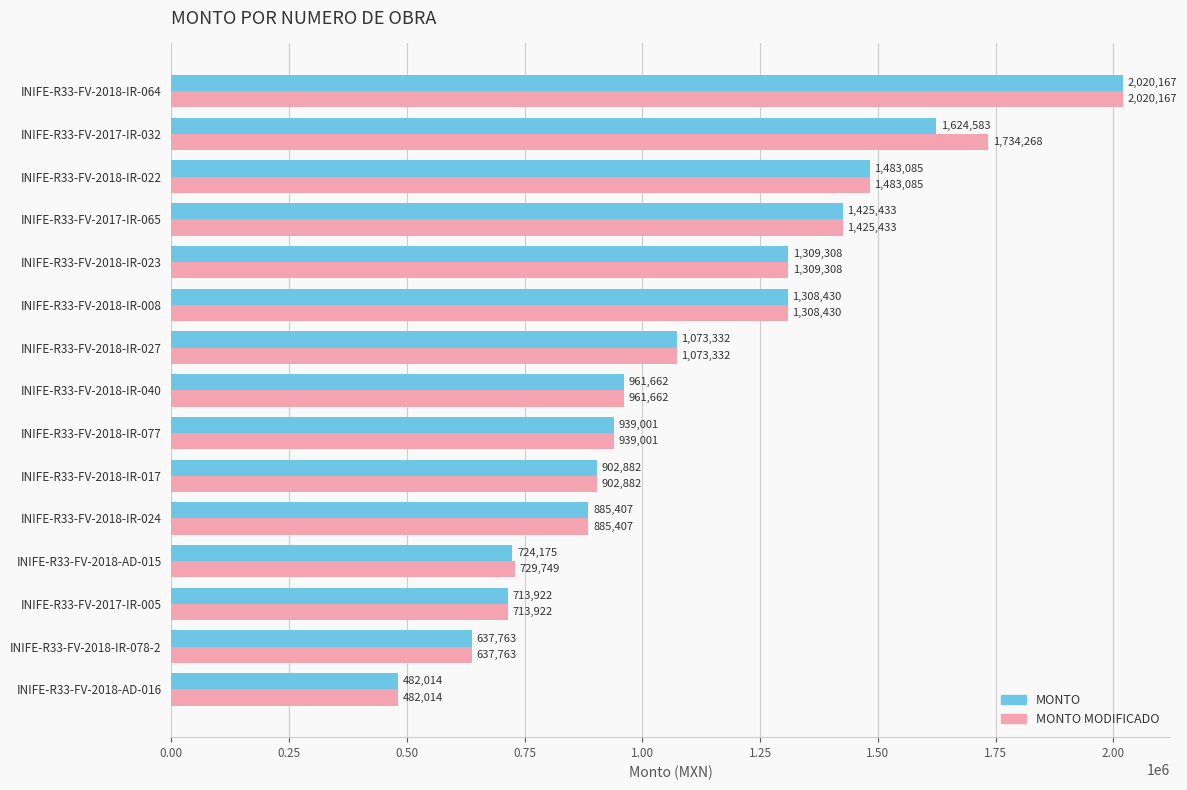

List the series in order of their overall mean, lowest first.

MONTO, MONTO MODIFICADO